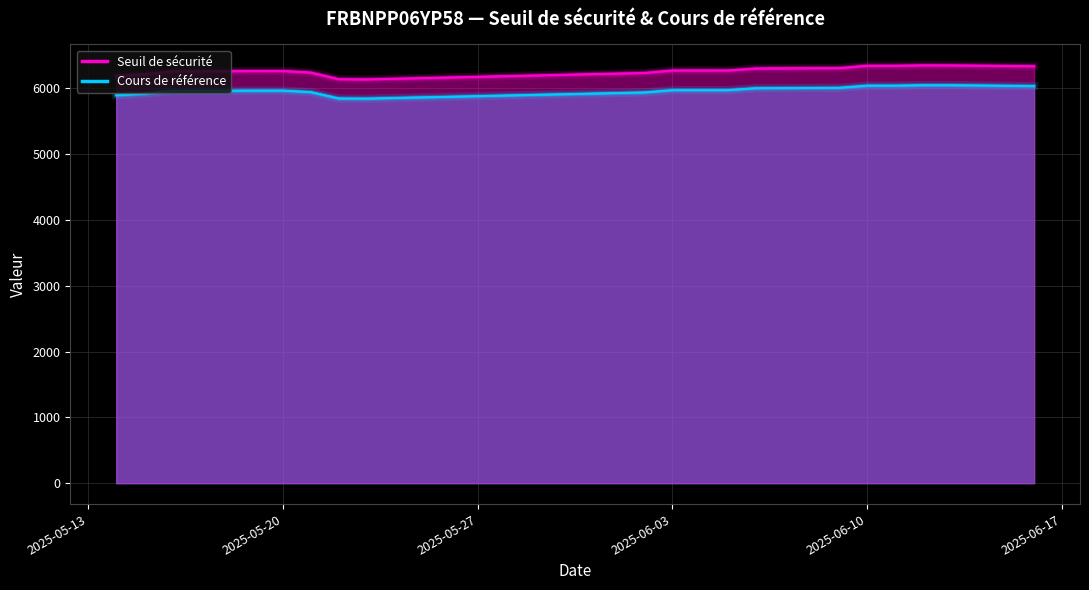

Reading right to left, transcribe all the data shown in this chart.

Seuil de sécurité: 2025-05-14=6186.9	2025-05-15=6211.3	2025-05-16=6255.5	2025-05-19=6260.9	2025-05-20=6261.7	2025-05-21=6237.3	2025-05-22=6136.7	2025-05-23=6133.8	2025-06-02=6232.0	2025-06-03=6268.8	2025-06-04=6269.1	2025-06-05=6268.9	2025-06-06=6299.7	2025-06-09=6305.7	2025-06-10=6340.5	2025-06-11=6340.7	2025-06-12=6347.5	2025-06-13=6346.5	2025-06-16=6333.8
Cours de référence: 2025-05-14=5892.6	2025-05-15=5916.9	2025-05-16=5958.4	2025-05-19=5963.6	2025-05-20=5963.6	2025-05-21=5940.5	2025-05-22=5844.6	2025-05-23=5842.0	2025-06-02=5935.9	2025-06-03=5970.4	2025-06-04=5970.8	2025-06-05=5970.8	2025-06-06=6000.4	2025-06-09=6005.9	2025-06-10=6038.8	2025-06-11=6038.8	2025-06-12=6045.3	2025-06-13=6045.3	2025-06-16=6033.1